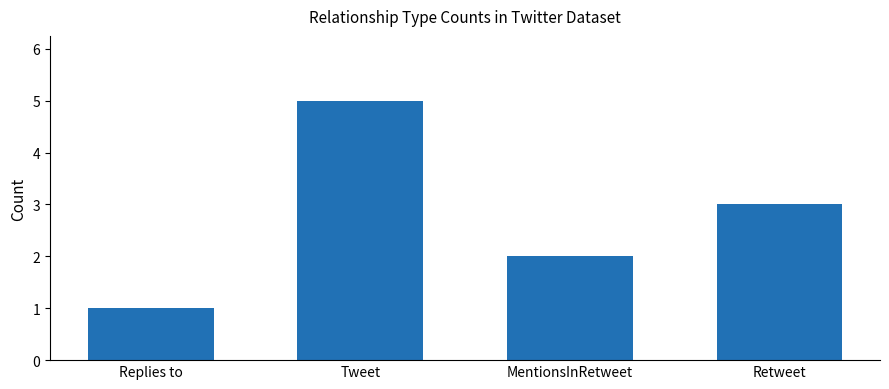

What is the label of the 2nd bar from the left?

Tweet